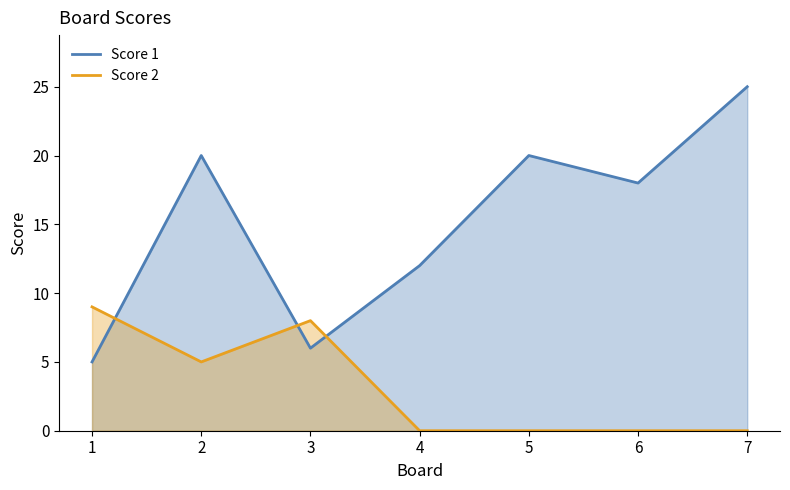

Reading right to left, what are all the values shown in this chart?

Score 1: 25	18	20	12	6	20	5
Score 2: 0	0	0	0	8	5	9